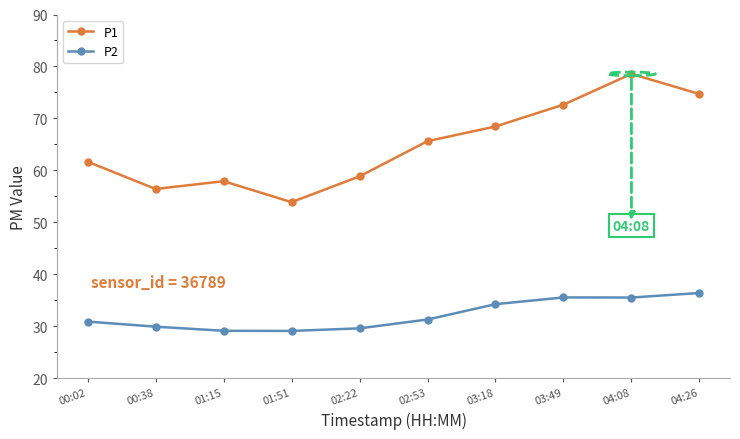

Where is the first local minimum for P1?

00:38